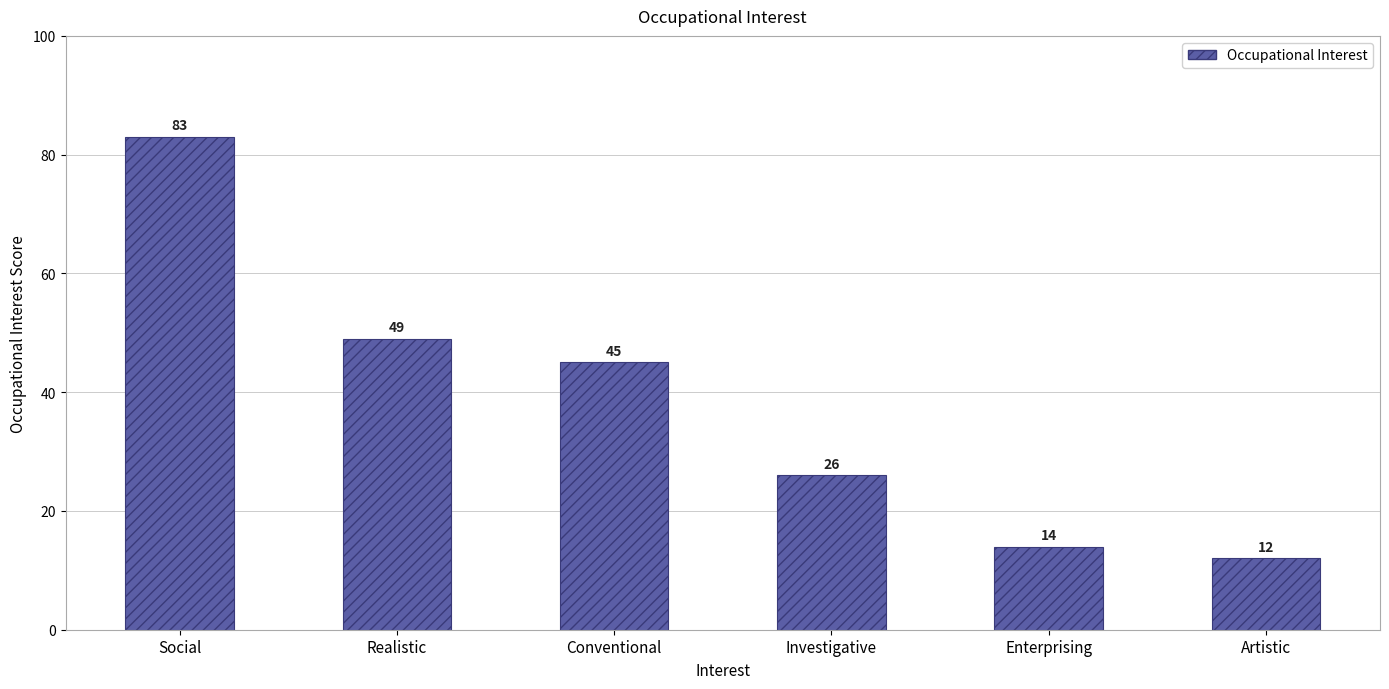

Where does the data first go above 45?

Social